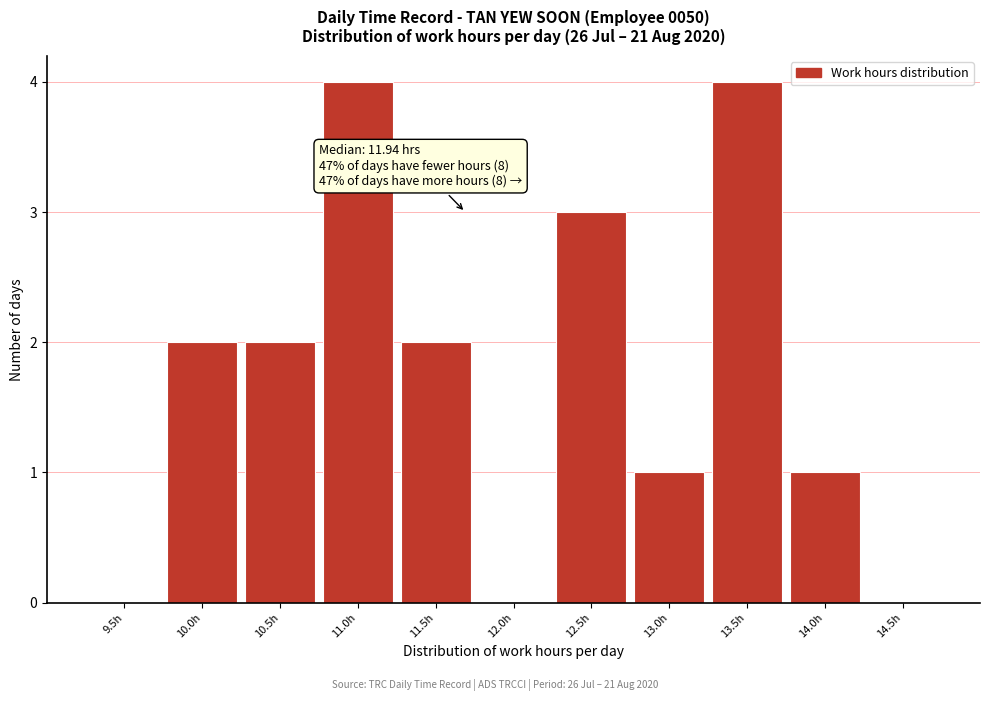

Reading left to right, extract all data points from this chart.

9.5h=0	10.0h=2	10.5h=2	11.0h=4	11.5h=2	12.0h=0	12.5h=3	13.0h=1	13.5h=4	14.0h=1	14.5h=0